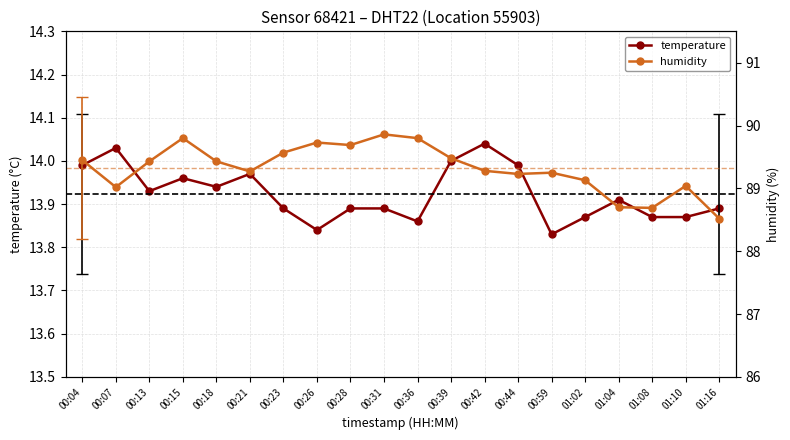

What is the difference between the maximum and minimum values in the temperature series?

0.2